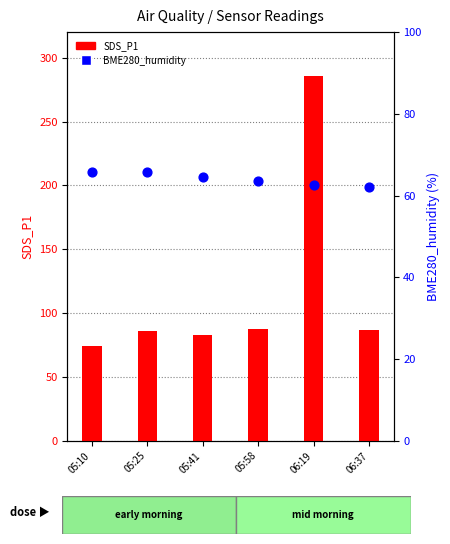

What are all the series names shown in the legend?

SDS_P1, BME280_humidity